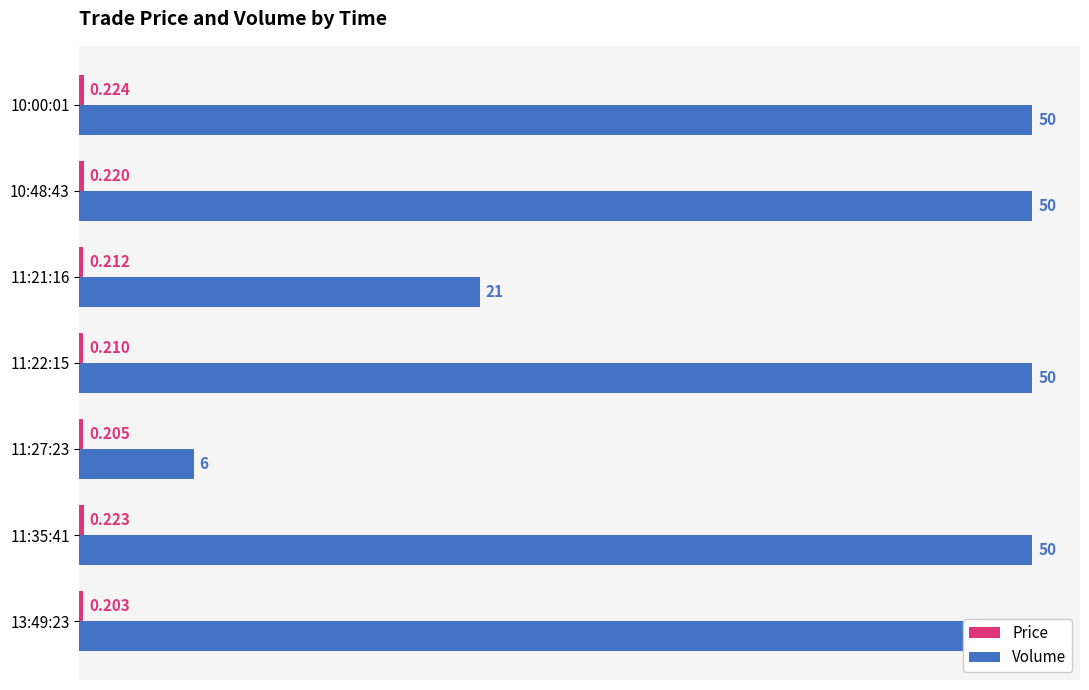

What is the sum of all Volume values?

277.0